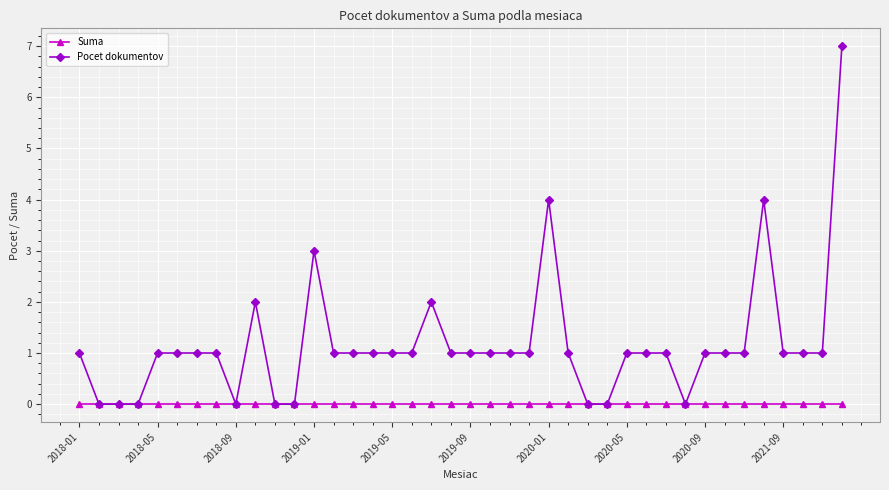

What is the average value of the Pocet dokumentov series?

1